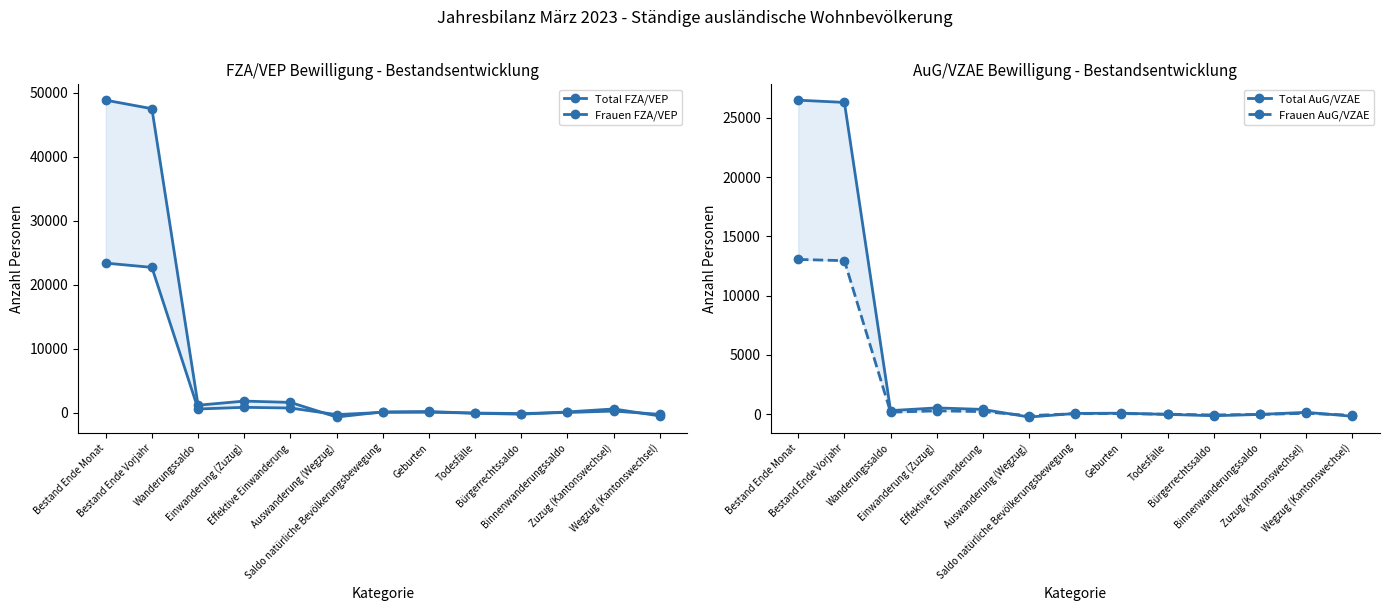

How many data points in Frauen AuG/VZAE are above 44?

6